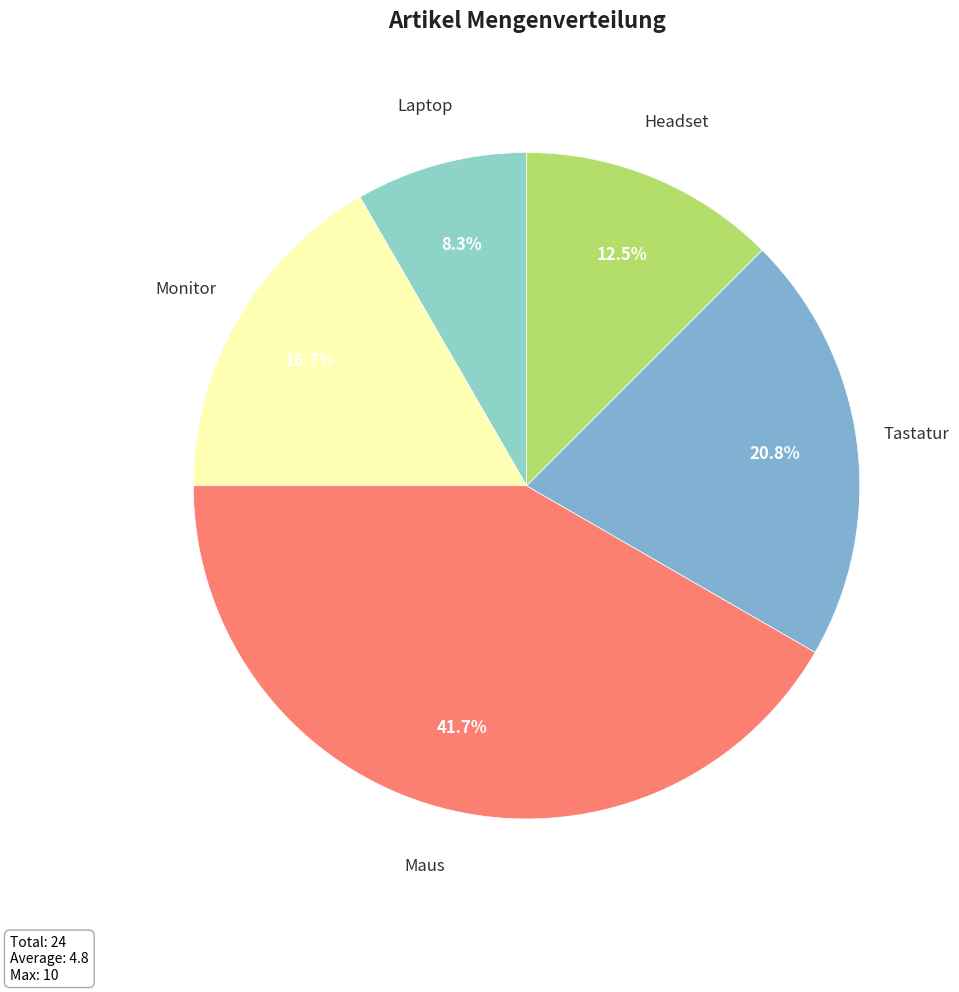

Rank the categories by value from lowest to highest.

Laptop, Headset, Monitor, Tastatur, Maus